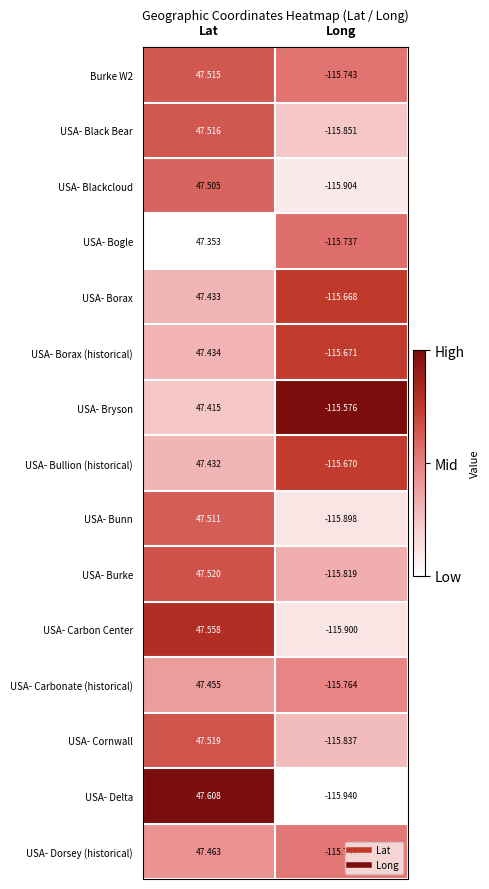

List the labels in order of USA- Bullion (historical) value, largest first.

Lat, Long